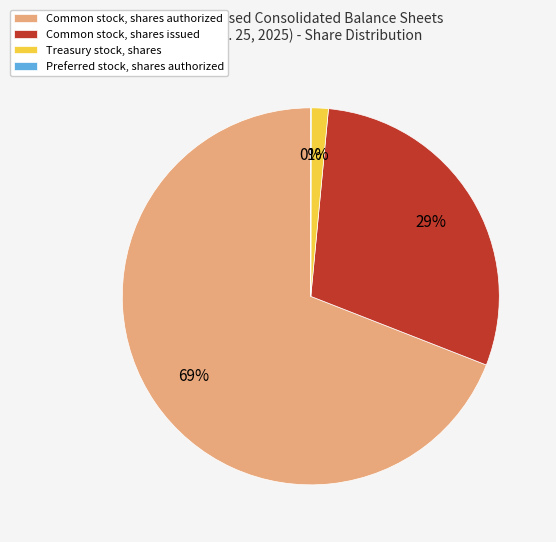

Which category accounts for the majority?

Common stock, shares authorized